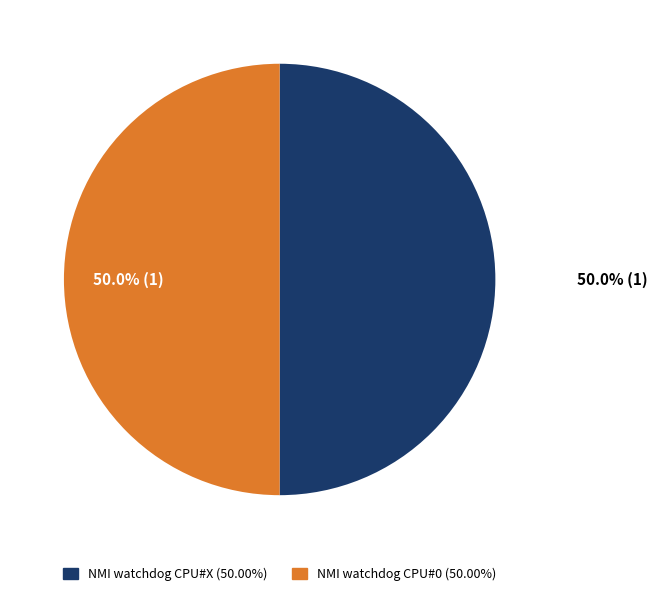

Approximately how many times larger is the value at NMI watchdog CPU#X (50.00%) compared to NMI watchdog CPU#0 (50.00%)?

1.0